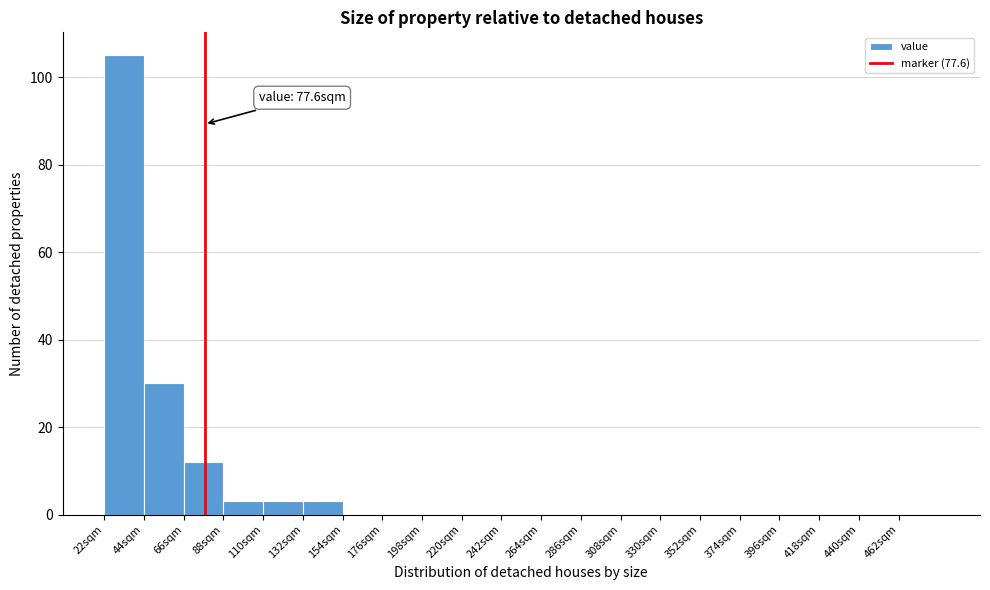

Over which range of the x-axis is the bar tallest?

22 to 44